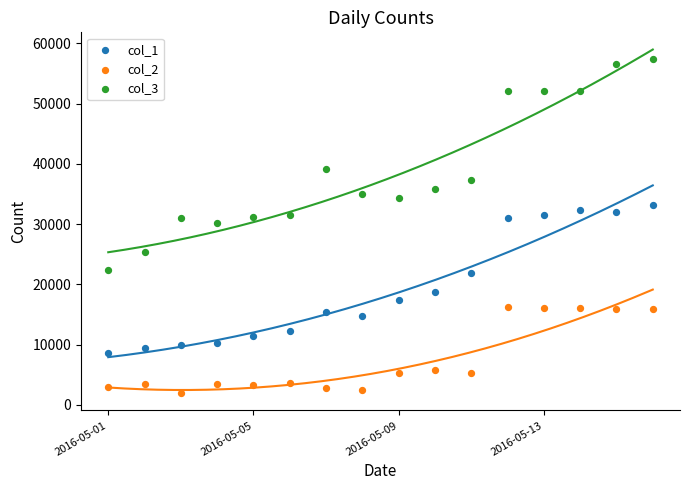

Which series reaches the minimum Y coordinate?

col_2